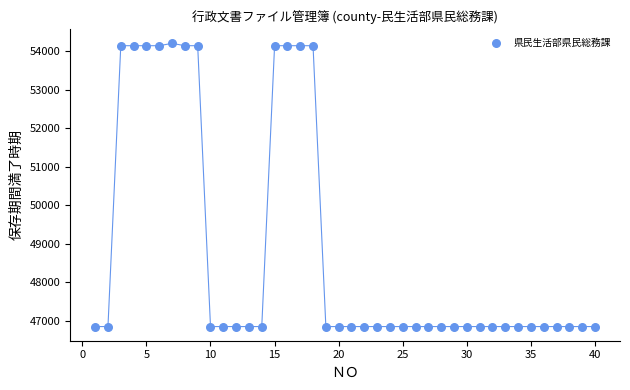

What is the range of Y values (max minus min)?

7366